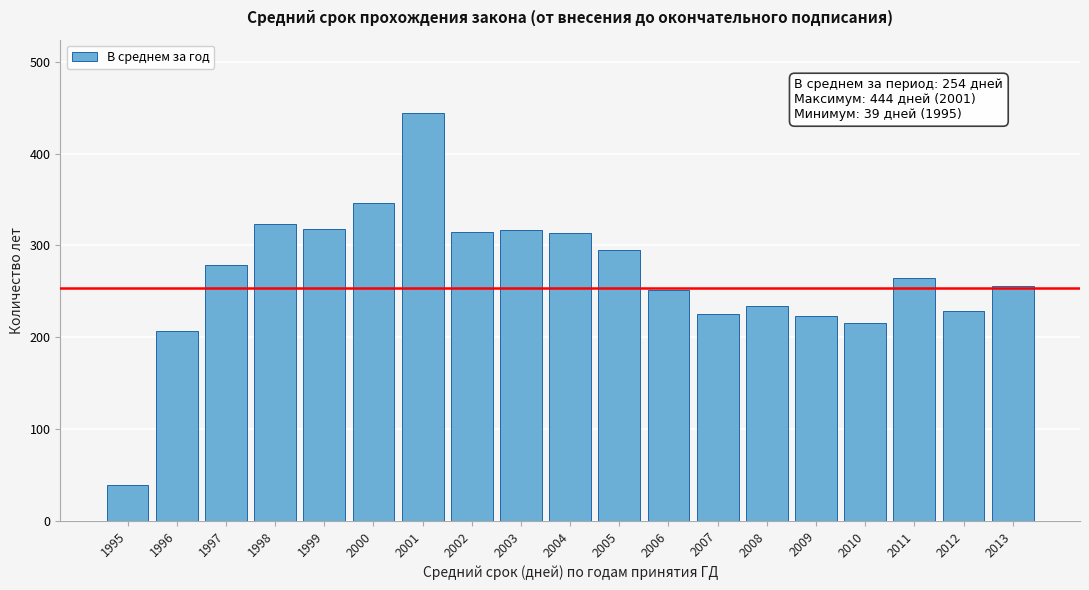

What is the average value?

268